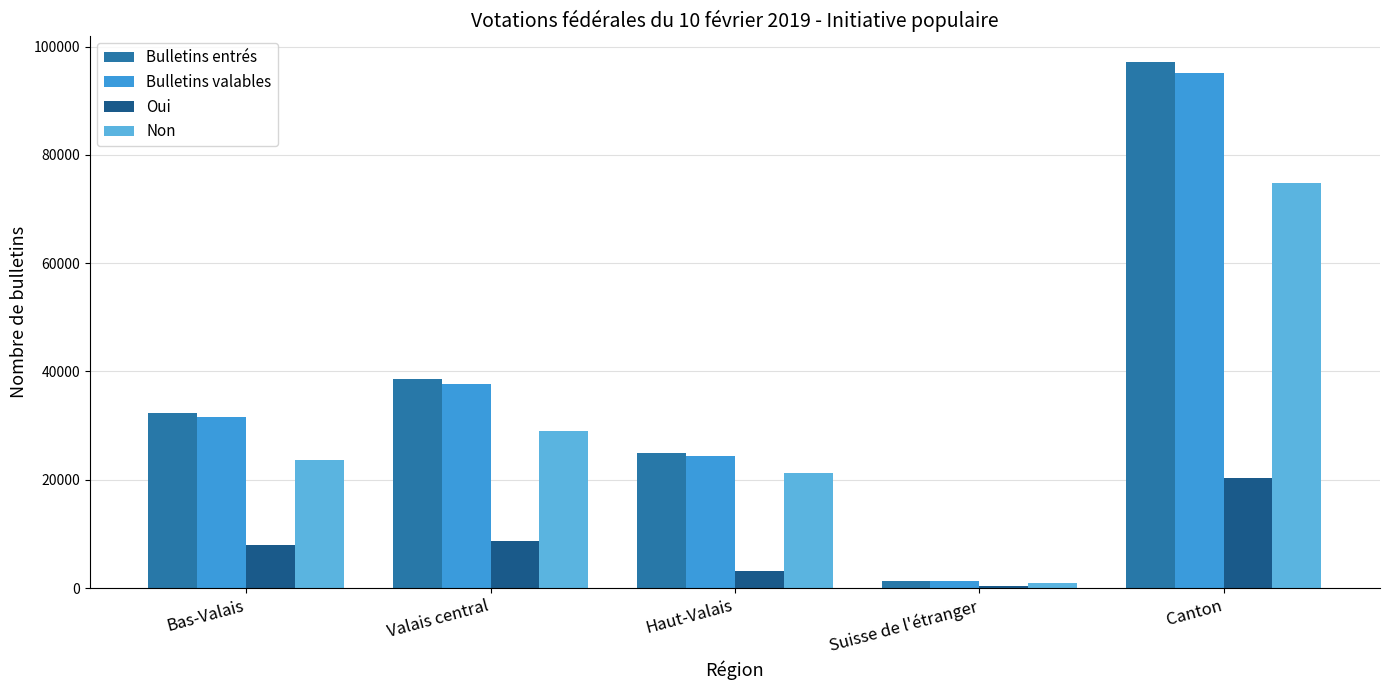

What is the label of the 1st bar from the right?

Canton